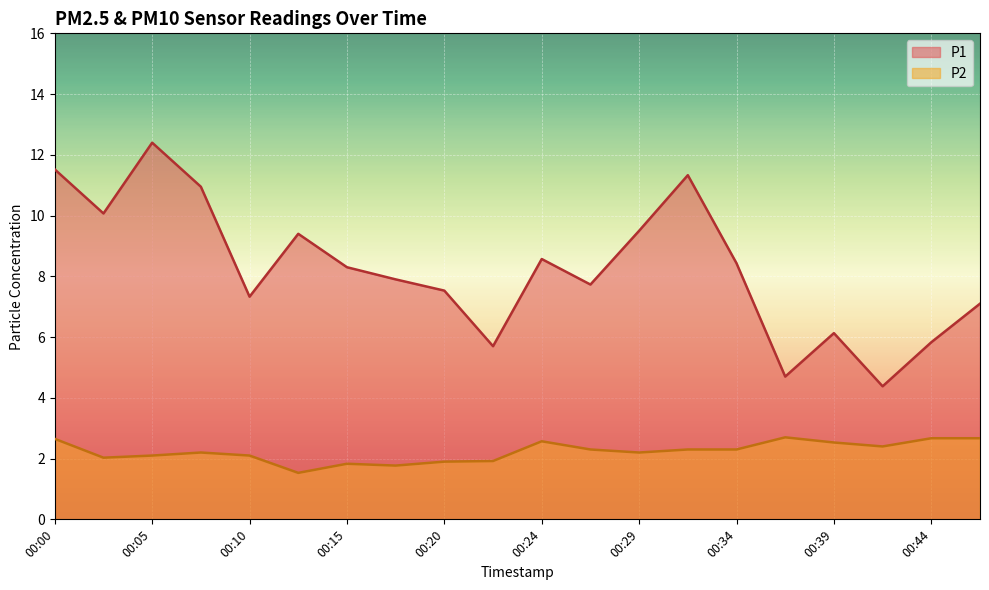

How many series are shown in this chart?

2